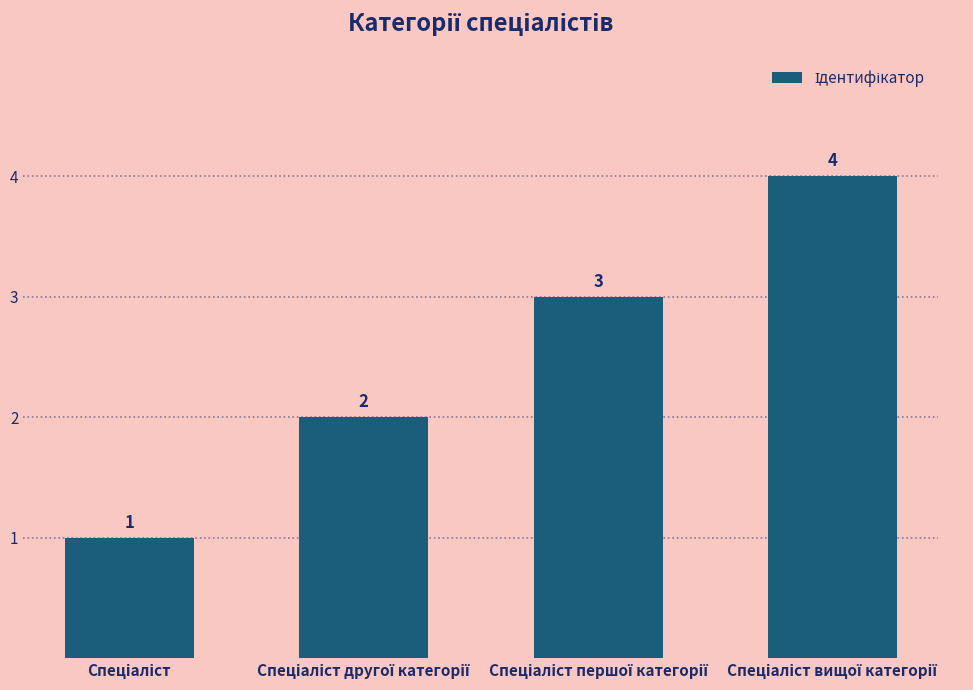

What is the value of the 3rd bar from the left?

3